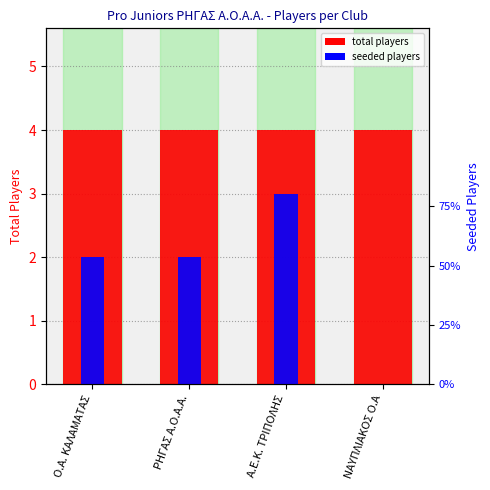

What are all the series names shown in the legend?

total players, seeded players